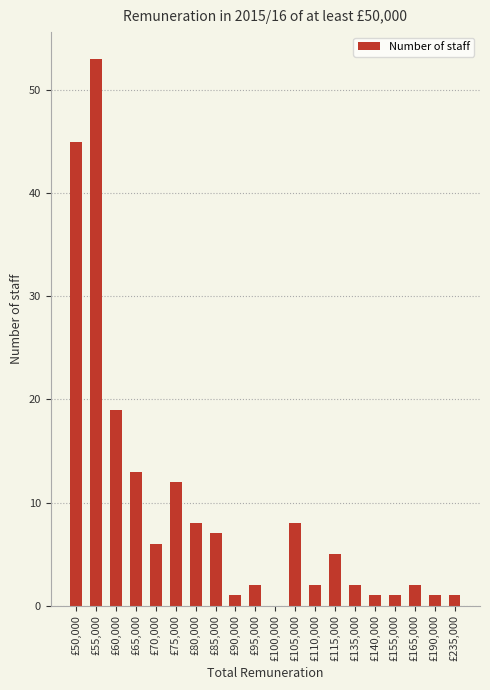

What is the change in value from £50,000 to £80,000?

-37